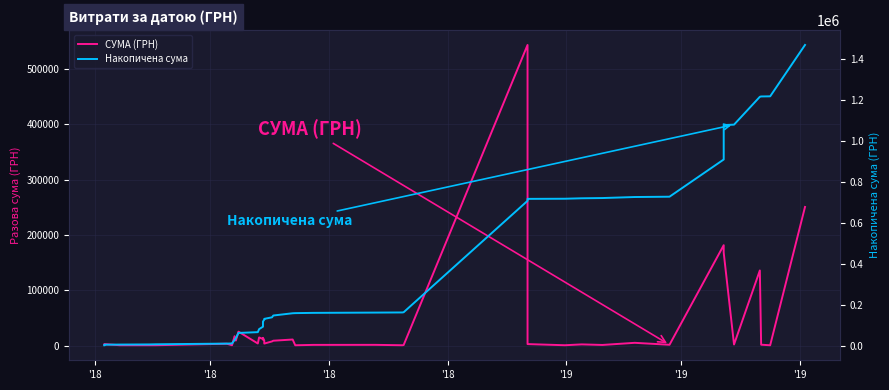

Which series has the largest range (max minus min)?

Накопичена сума